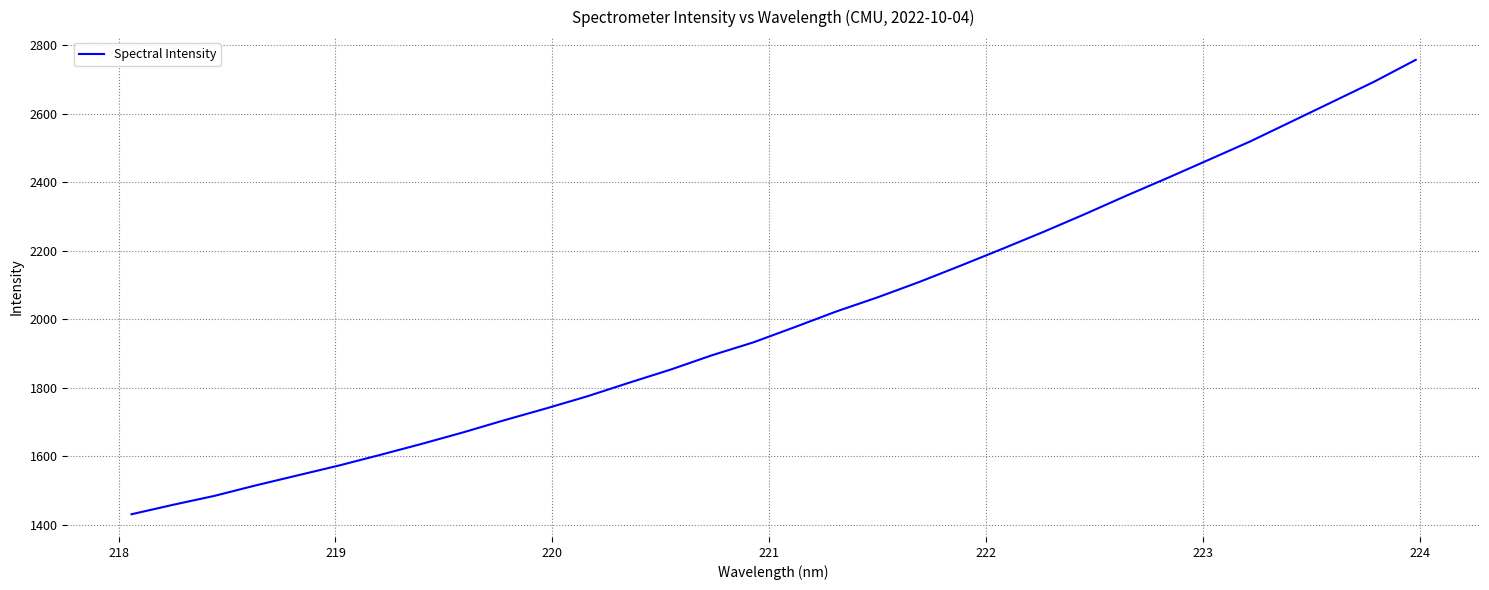

What is the greatest value displayed?

2757.5